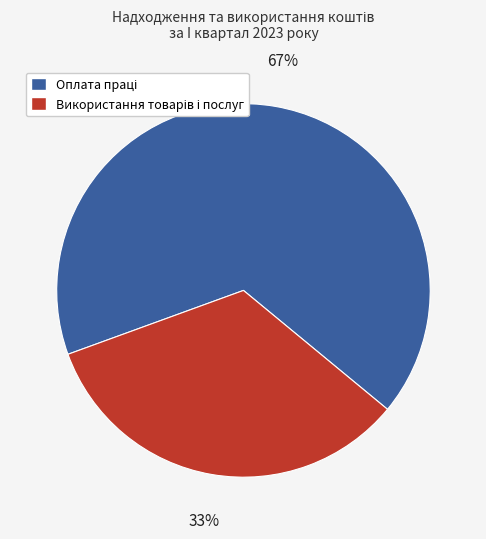

To the nearest percent, what is the average slice percentage?

50%